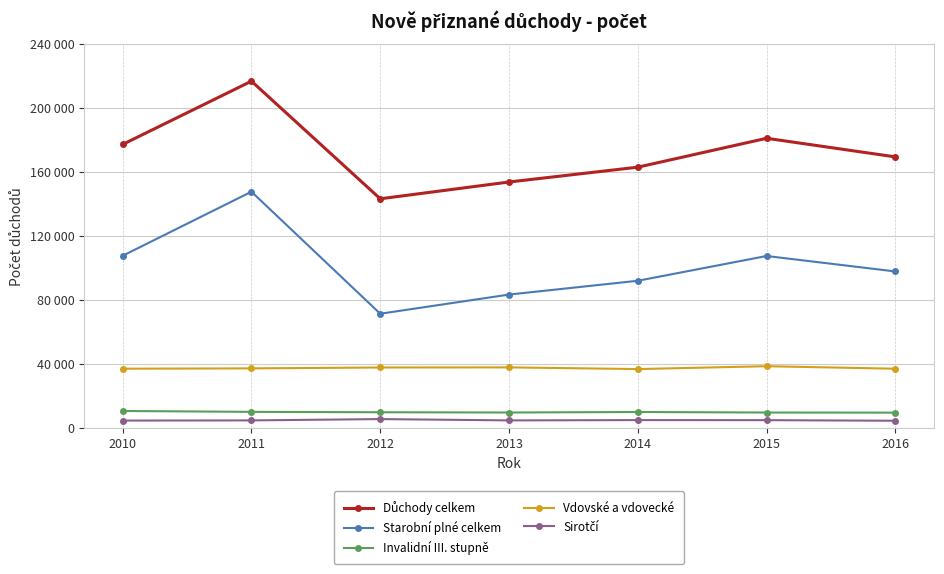

Is this an area chart (filled region under the line)?

No